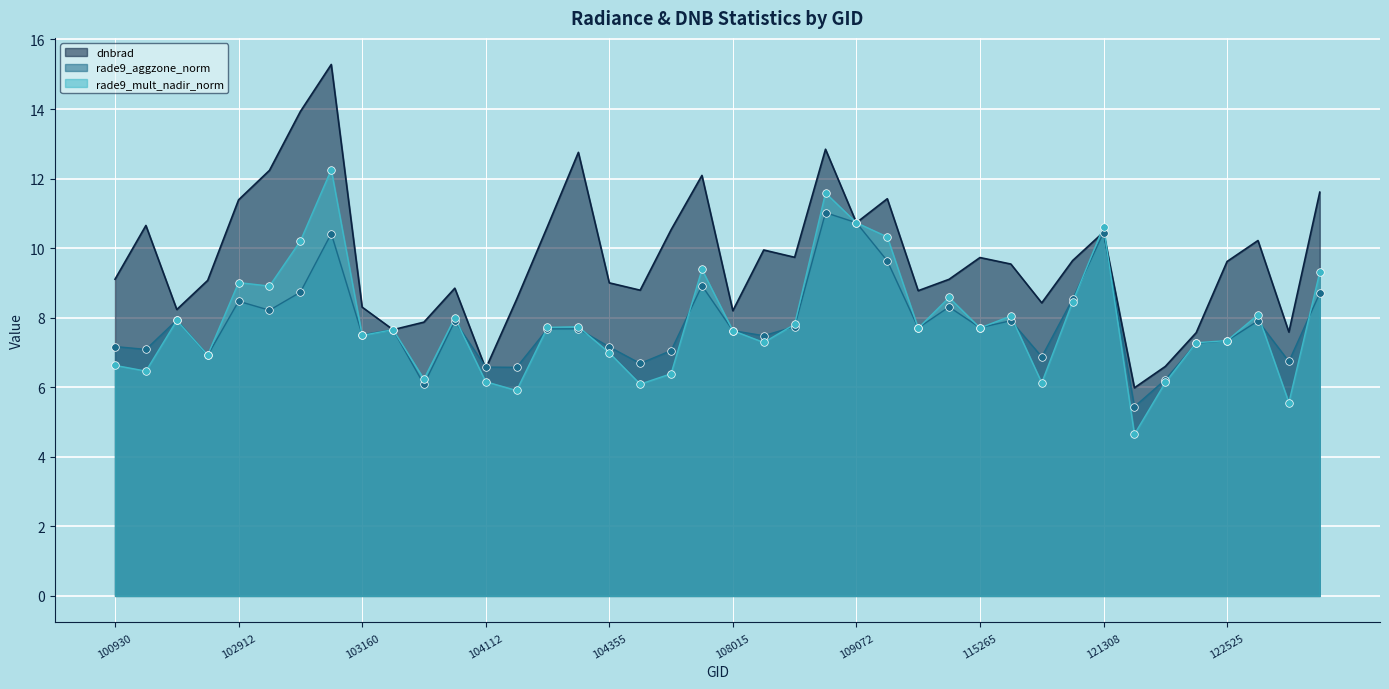

Which series reaches the minimum Y coordinate?

rade9_mult_nadir_norm